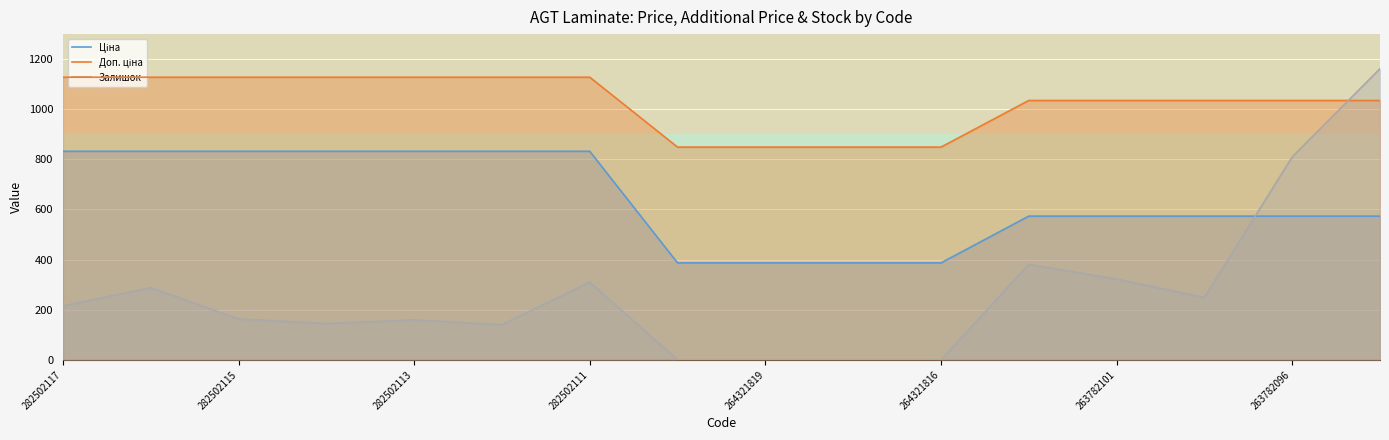

Which category has the highest value across all series?

15